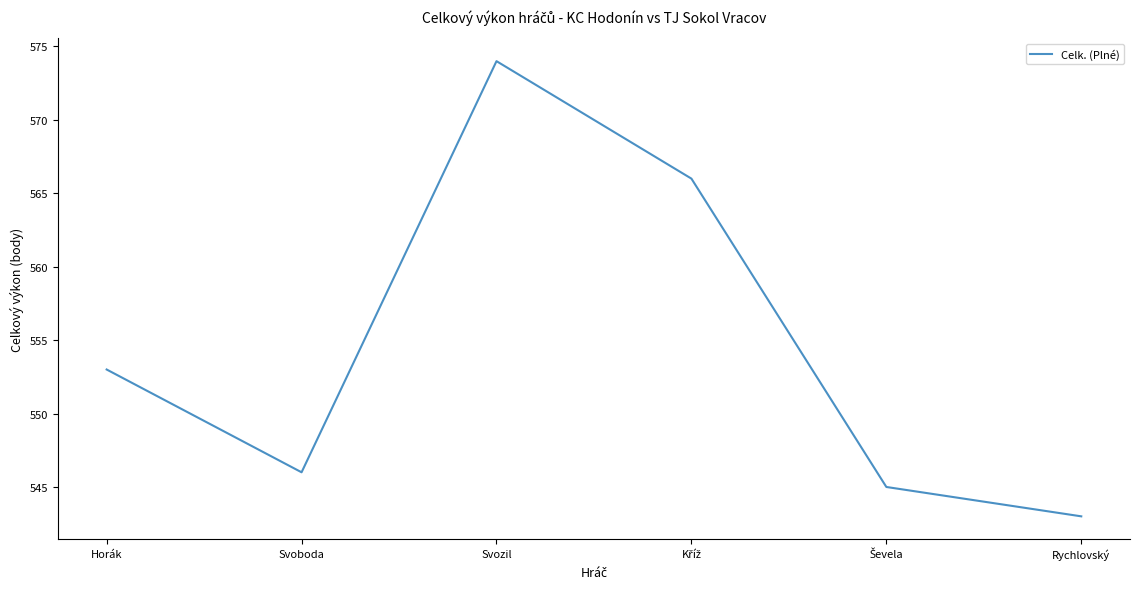

At which category does the chart reach its minimum across all series?

Rychlovský